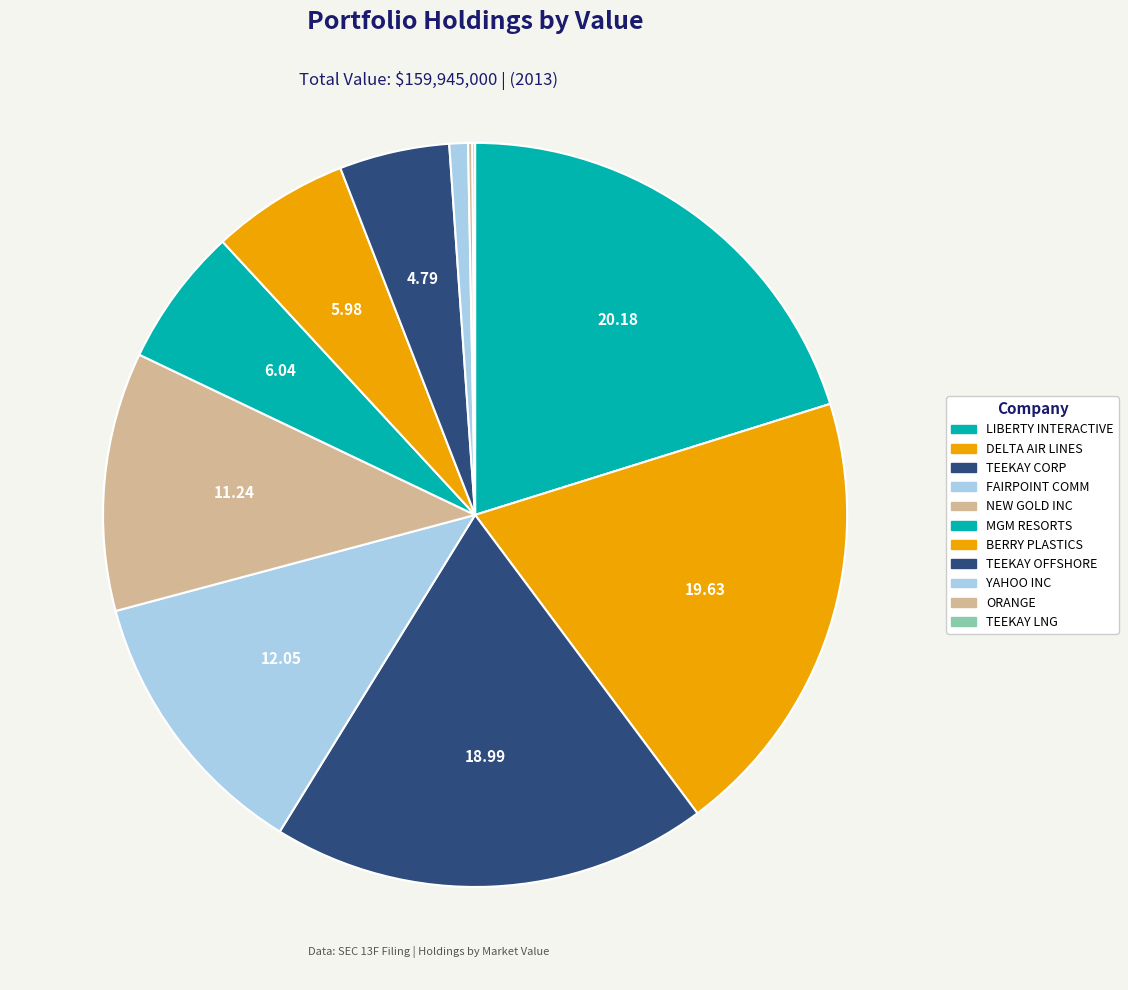

Which category has the biggest portion of the pie?

LIBERTY INTERACTIVE CORP